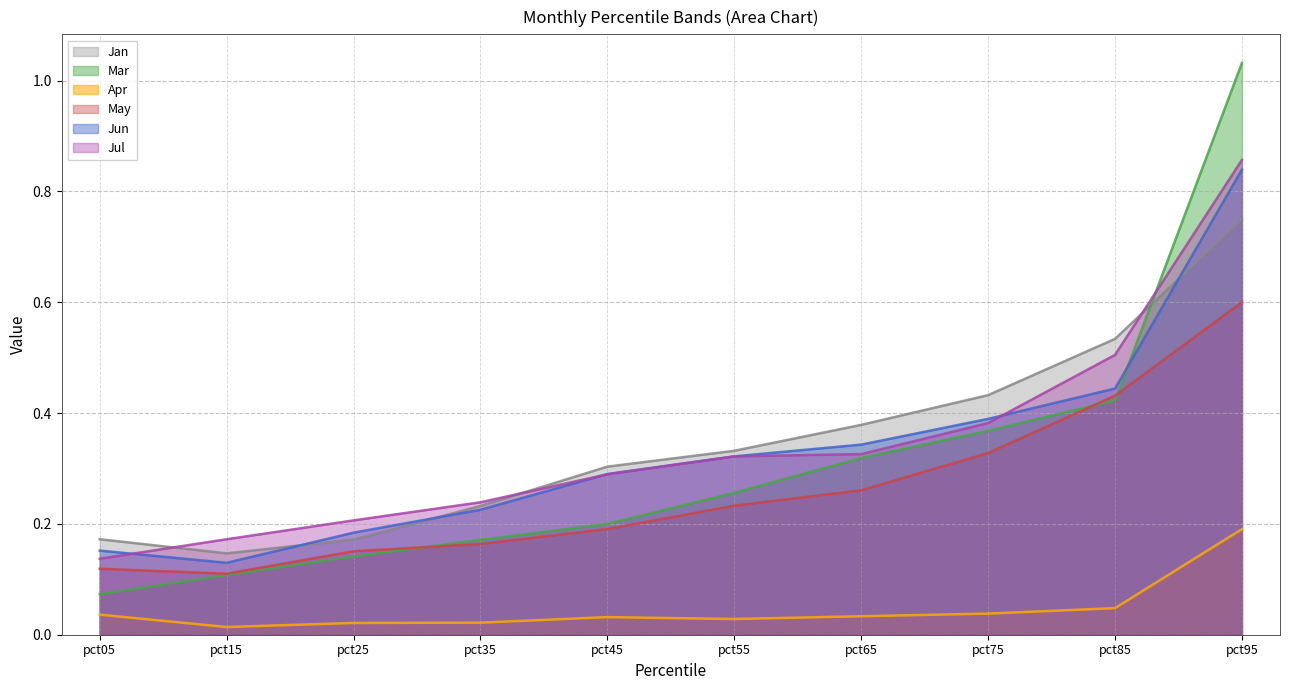

Between which two adjacent categories do May and Mar first intersect?

pct25 and pct35